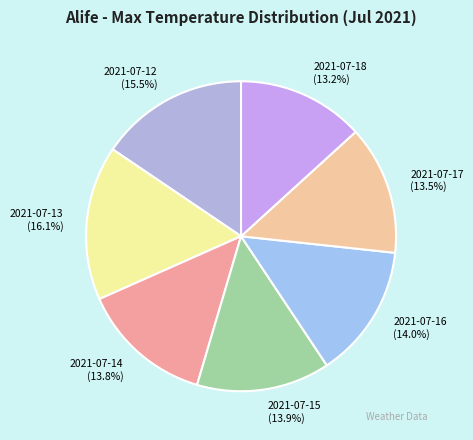

How much of the chart is everything except 2021-07-17?

86.5%